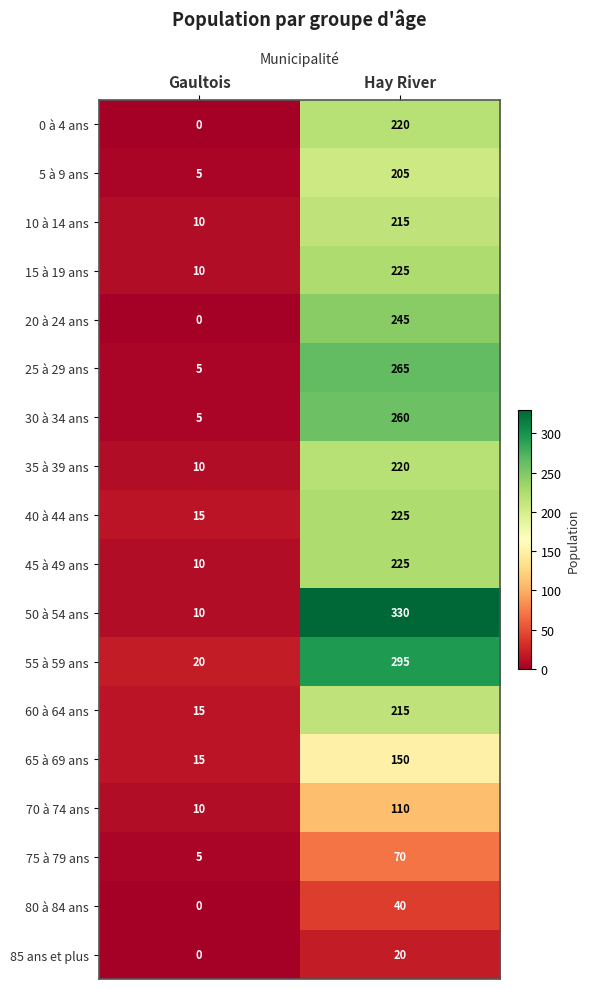

What is the greatest value displayed?

330